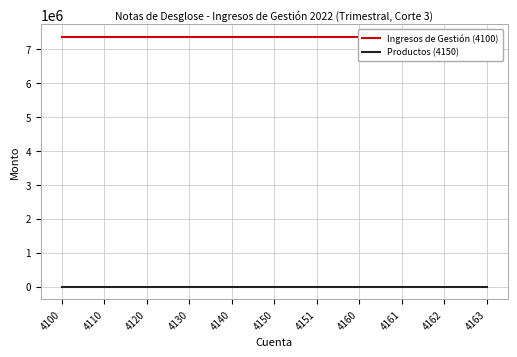

What is the total value across all series at 4161?

7354433.2